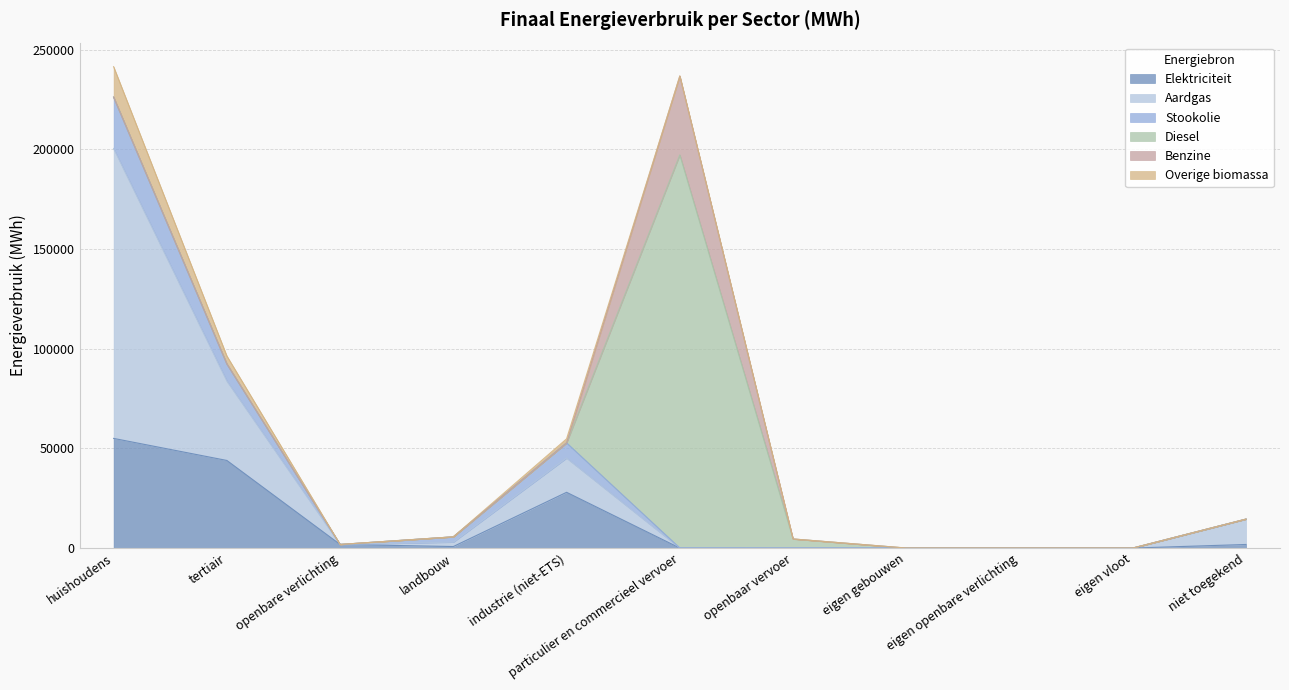

Which category has the highest value in the Elektriciteit series?

huishoudens